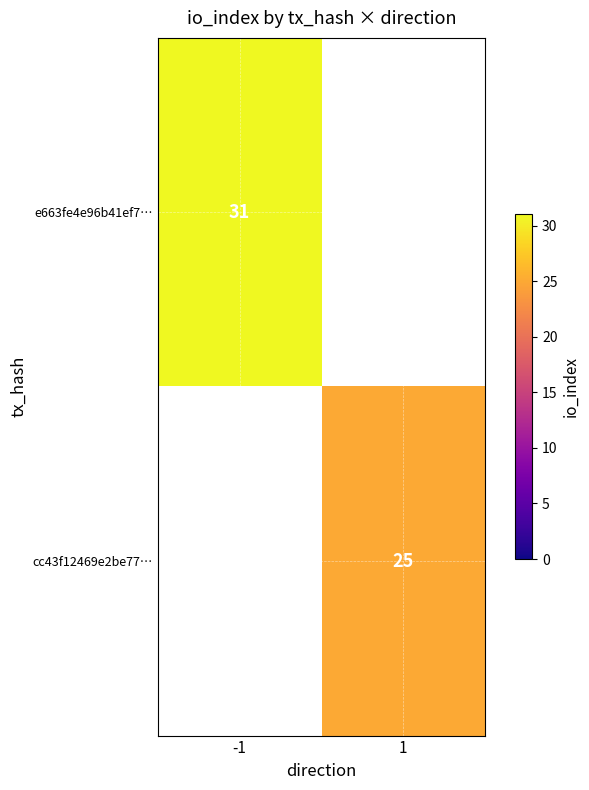

The value of cc43f12469e2be77… at 1 is 35. True or false?

False